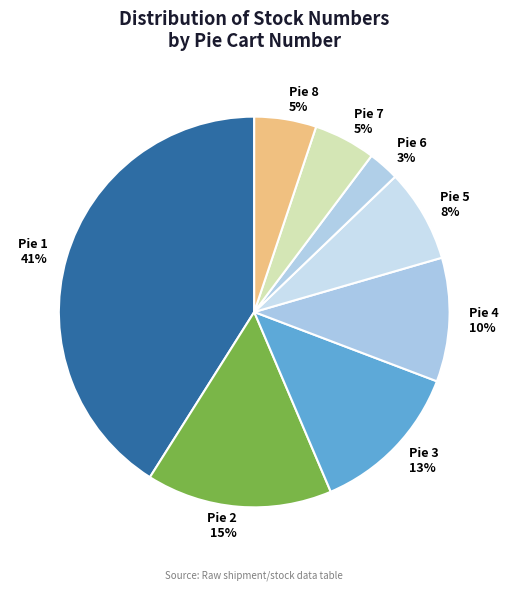

What percentage is the Pie 8 slice, to the nearest percent?

5%